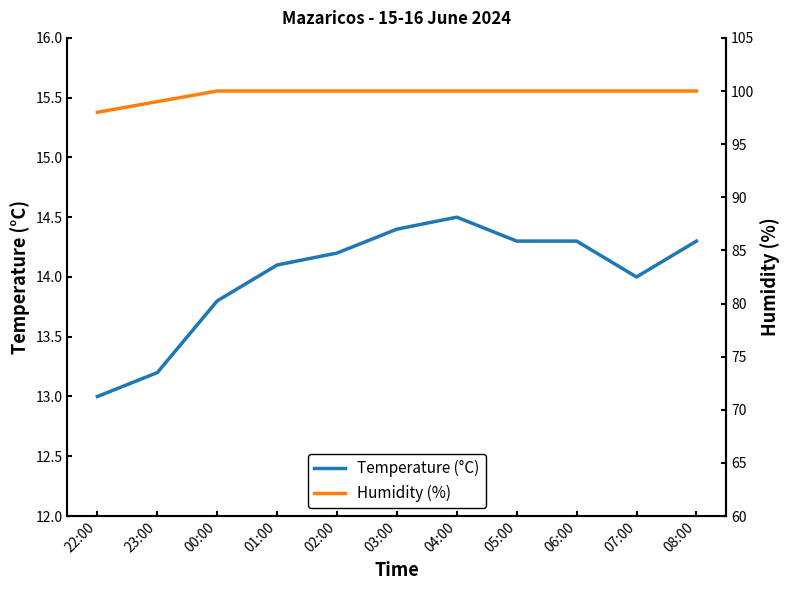

Rank the series at 07:00 from lowest to highest value.

Temperature (°C), Humidity (%)